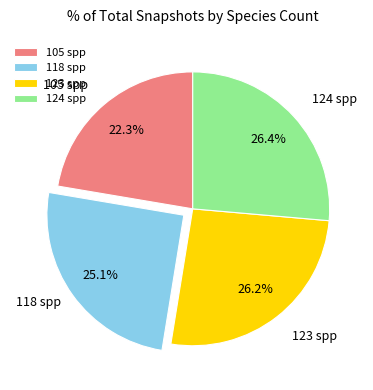

Which slice is the smallest?

105